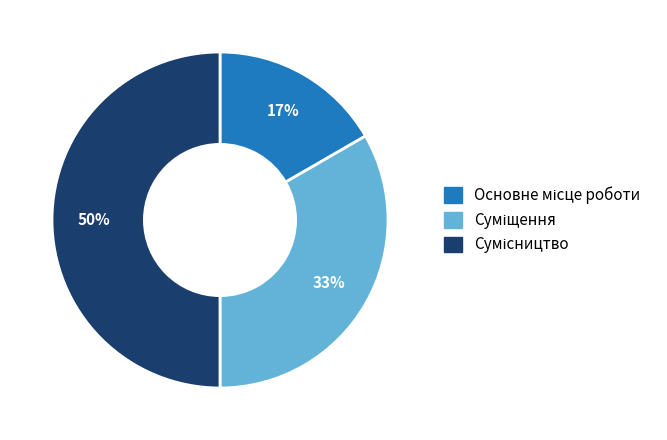

To the nearest percent, what is the average slice percentage?

33%